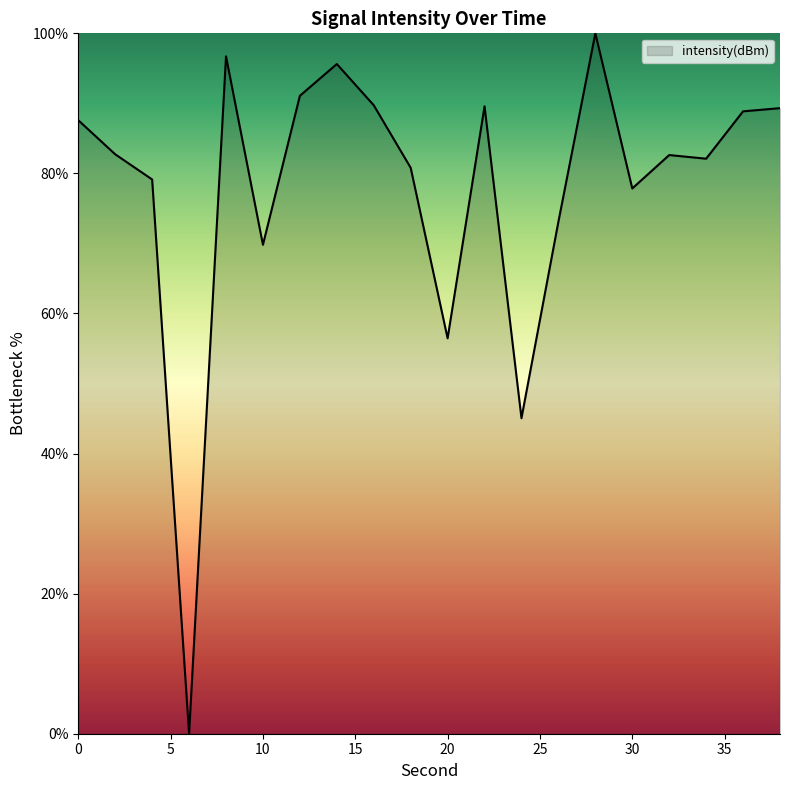

What is the maximum value shown in the chart?

100.0